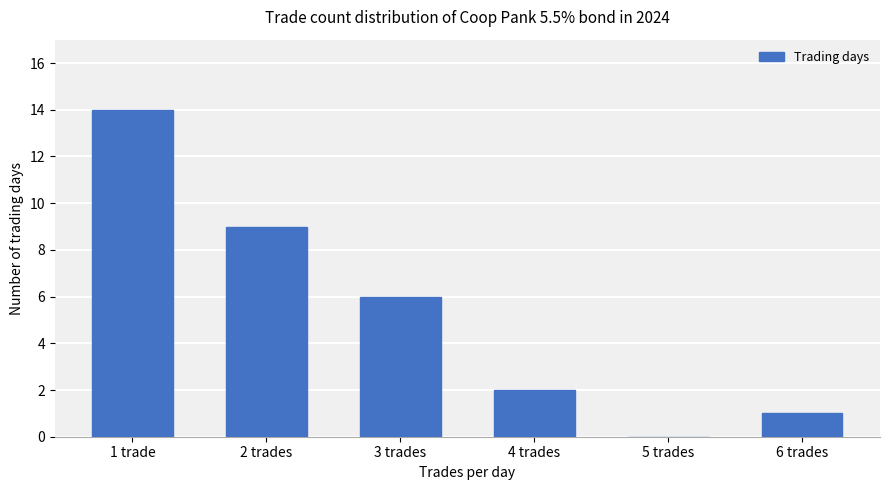

Reading left to right, extract all data points from this chart.

1 trade=14	2 trades=9	3 trades=6	4 trades=2	5 trades=0	6 trades=1